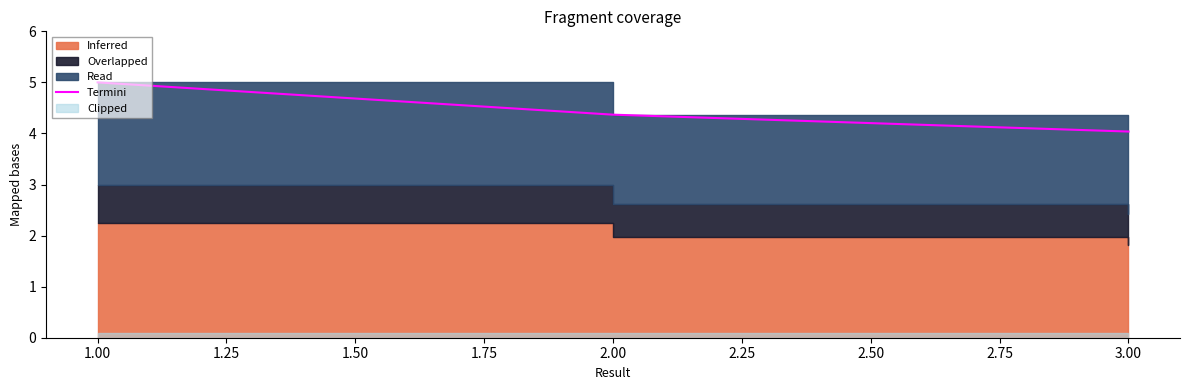

What is the sum of all values?

13.4